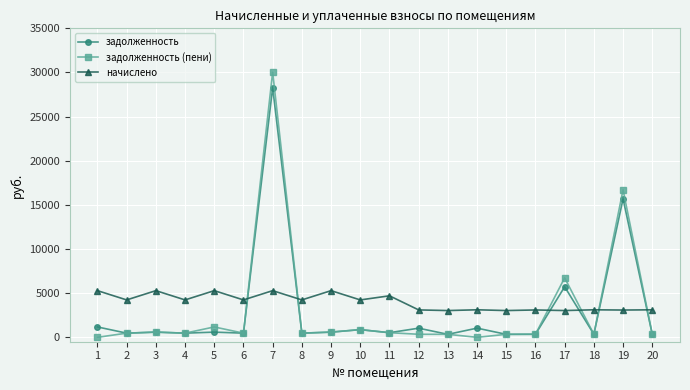

What is the difference between the second highest and minimum values in the начислено series?

2254.3